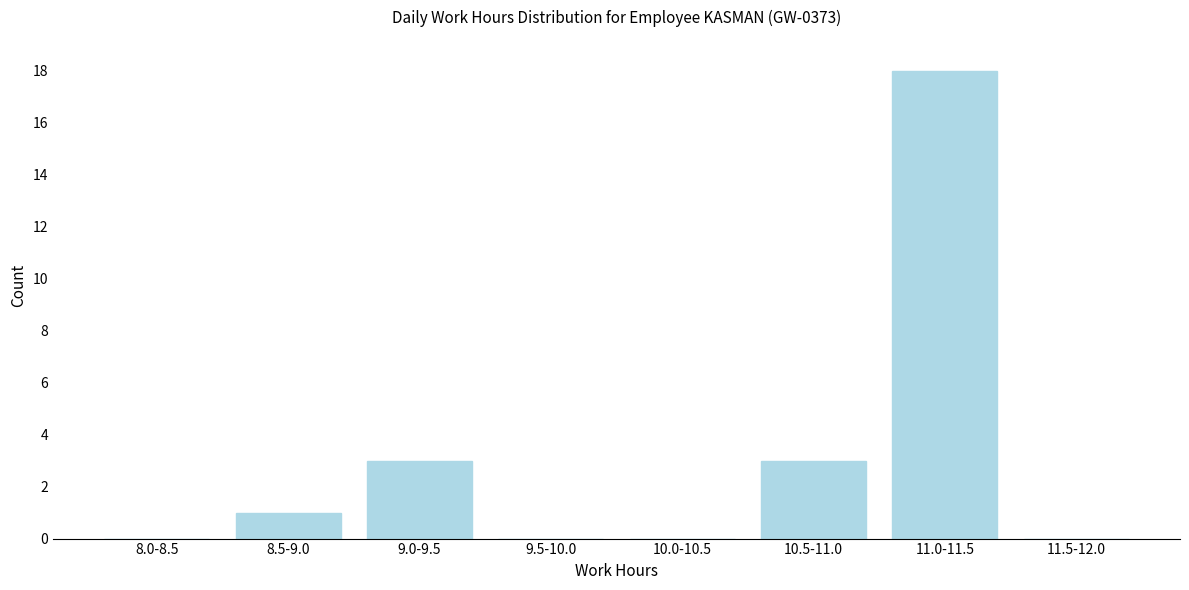

Reading left to right, transcribe all the data shown in this chart.

8.0-8.5=0	8.5-9.0=1	9.0-9.5=3	9.5-10.0=0	10.0-10.5=0	10.5-11.0=3	11.0-11.5=18	11.5-12.0=0